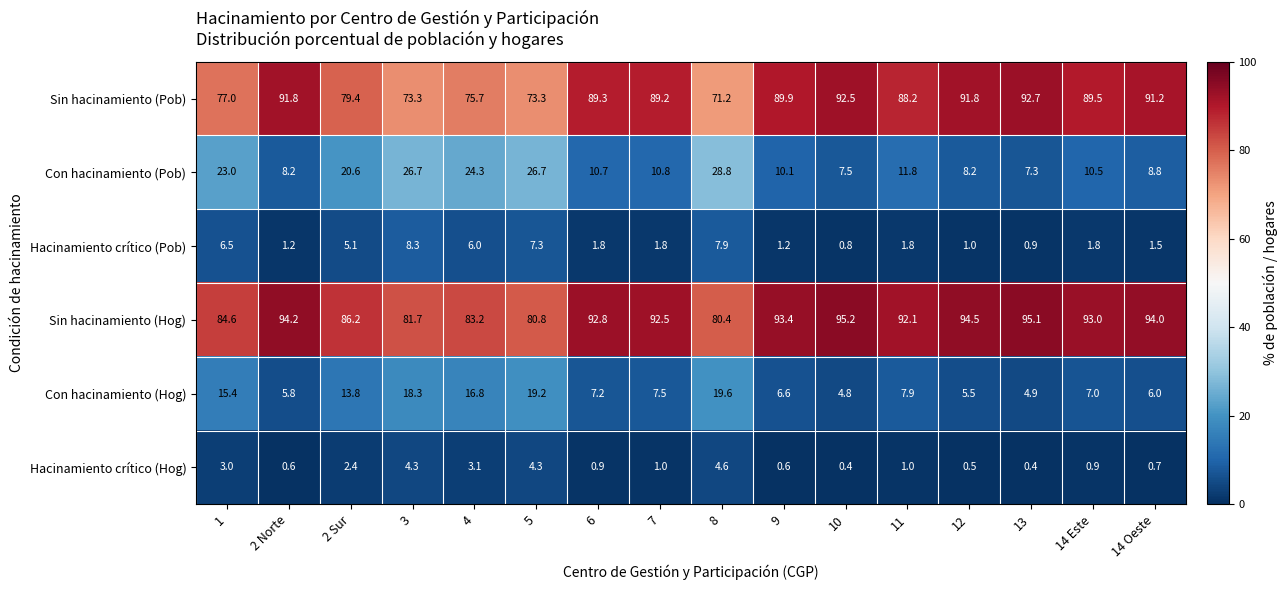

At which category does the chart reach its peak across all series?

10